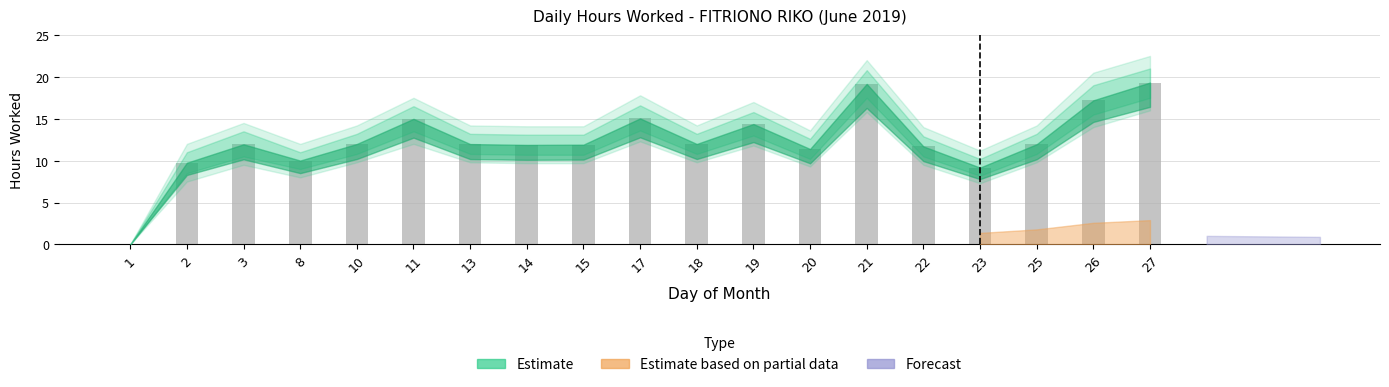

Are the bars horizontal?

No